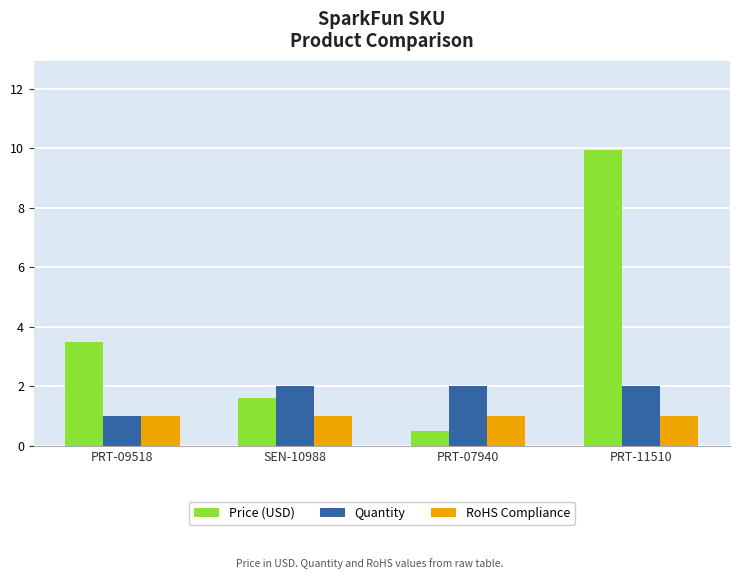

True or false: Price (USD) has a value of 2.5 at SEN-10988.

False